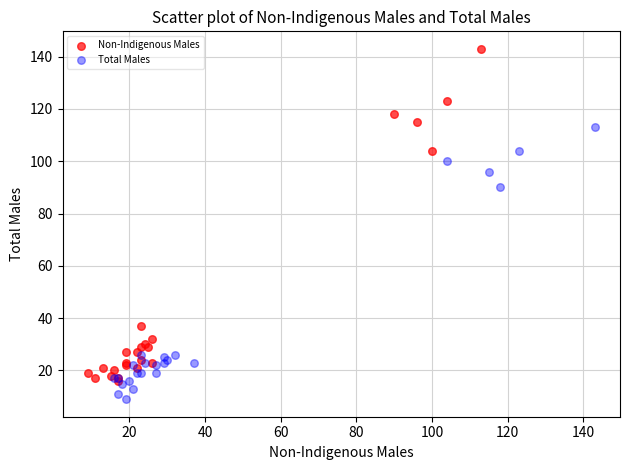

Which series has the widest spread of Y values?

Non-Indigenous Males